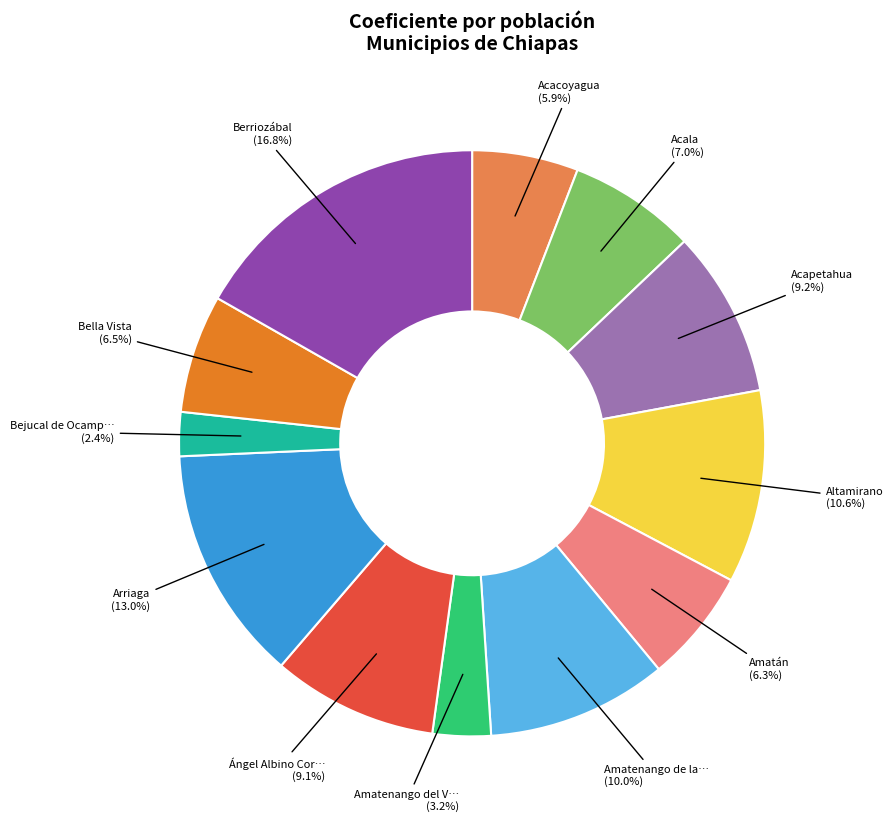

Does any single category account for the majority?

No